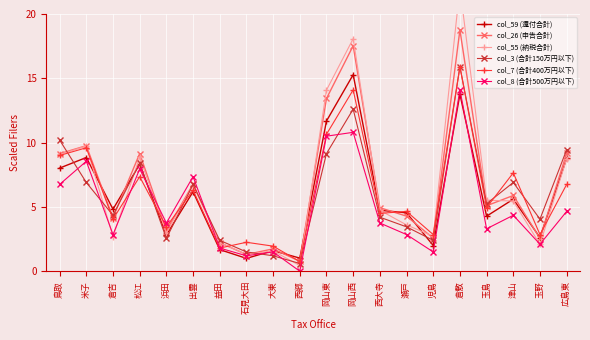

Where is col_59 (還付合計) nearest to the value 8?

鳥取